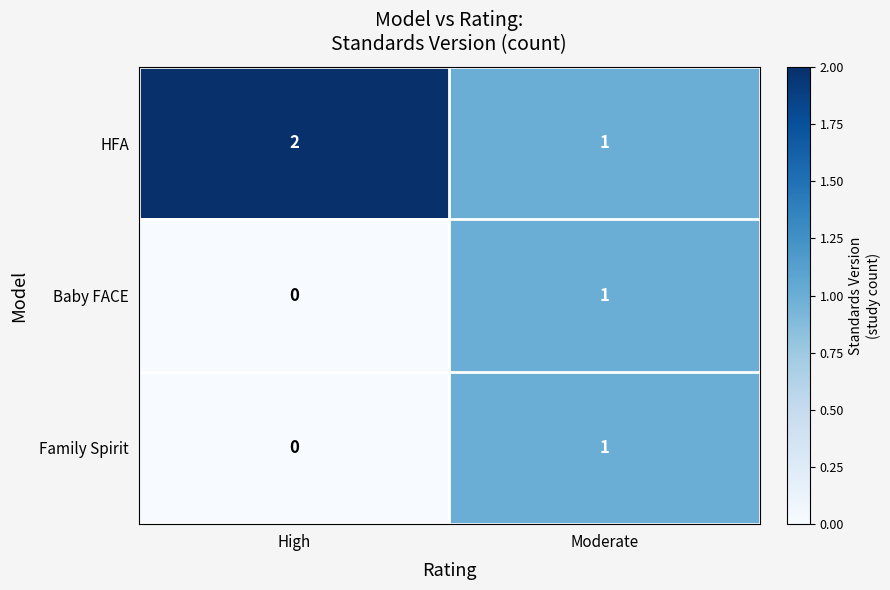

Where is Baby FACE nearest to the value 0?

High